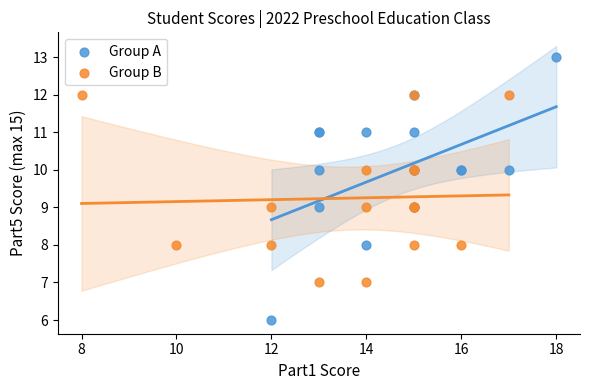

Which series contains the highest Y value?

Group A